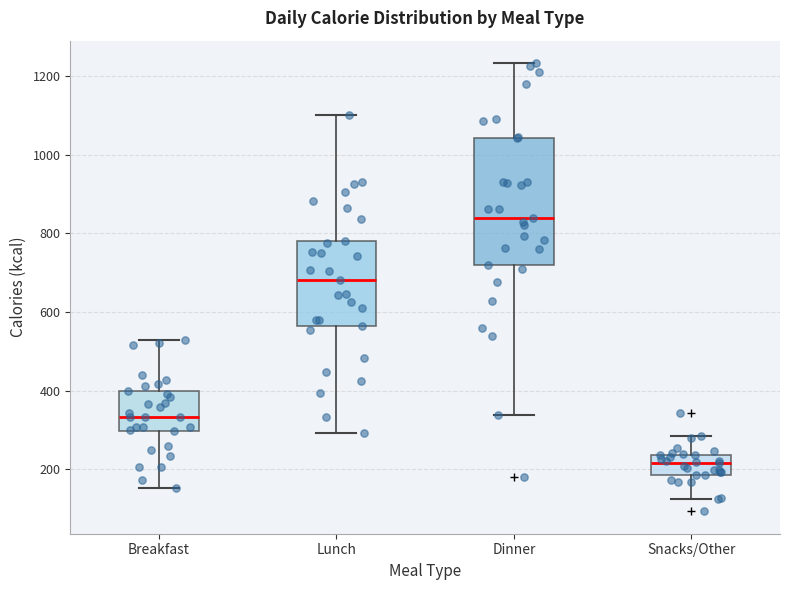

Reading left to right, transcribe this box plot: for each box, give where its median line is, the range the box spans, and where its two whiskers end, as read against the y-axis. The values are not printed on the chart, so give them approximately, as read against the axis.

Breakfast: median 340, box 300 to 400, whiskers 160 to 520
Lunch: median 680, box 560 to 780, whiskers 300 to 1100
Dinner: median 840, box 720 to 1040, whiskers 340 to 1240
Snacks/Other: median 220, box 180 to 240, whiskers 120 to 280